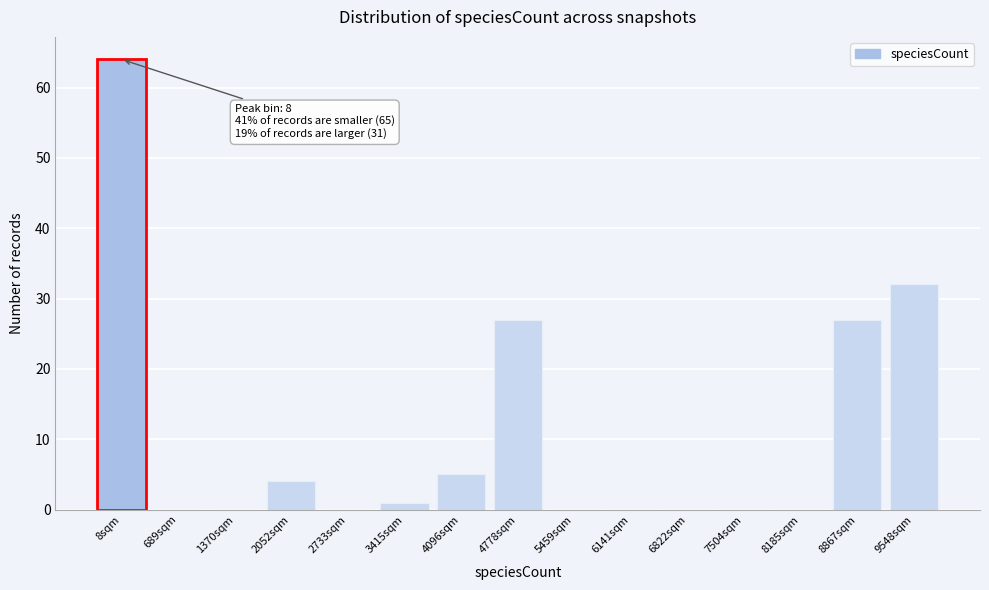

Reading left to right, what are all the values shown in this chart?

8sqm=64	689sqm=0	1370sqm=0	2052sqm=4	2733sqm=0	3415sqm=1	4096sqm=5	4778sqm=27	5459sqm=0	6141sqm=0	6822sqm=0	7504sqm=0	8185sqm=0	8867sqm=27	9548sqm=32